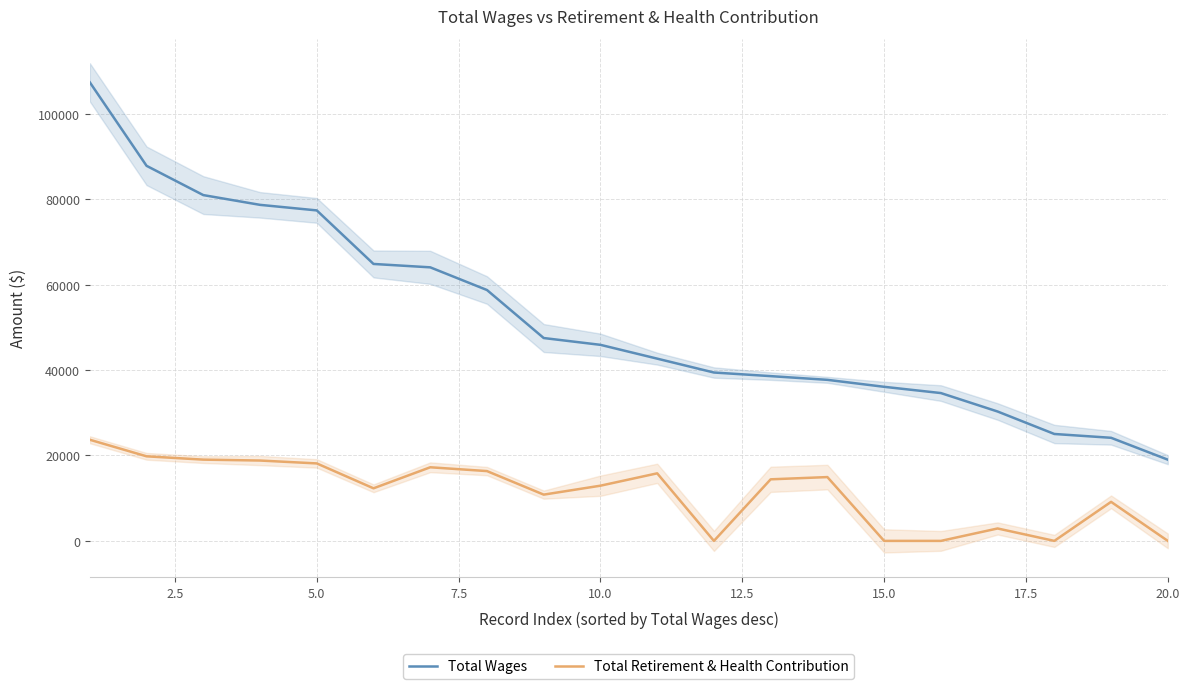

At how many categories does at least one series exceed 935?

20